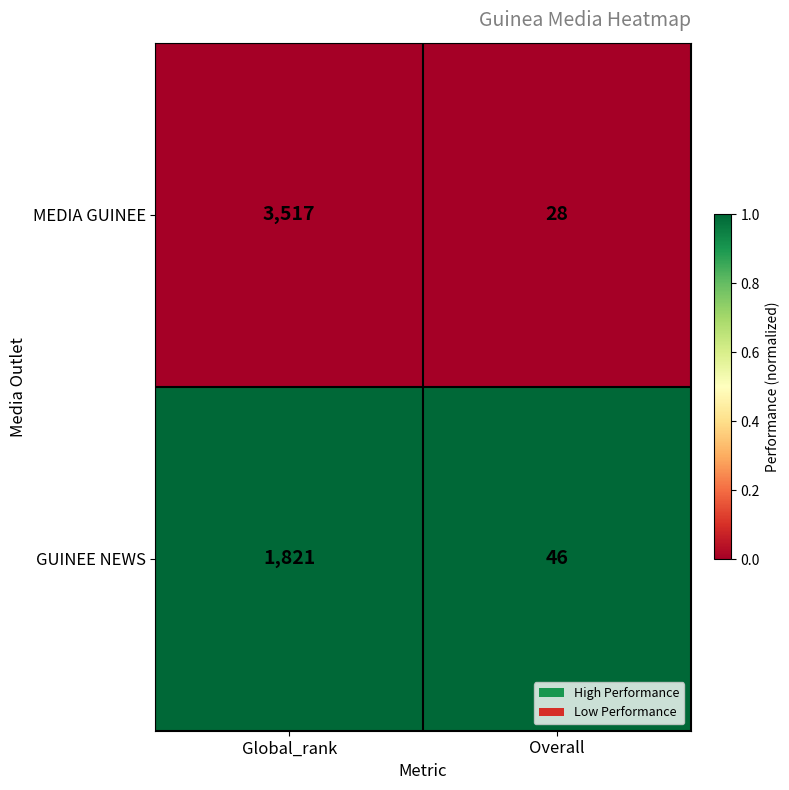

Which category has the lowest value across all series?

Overall